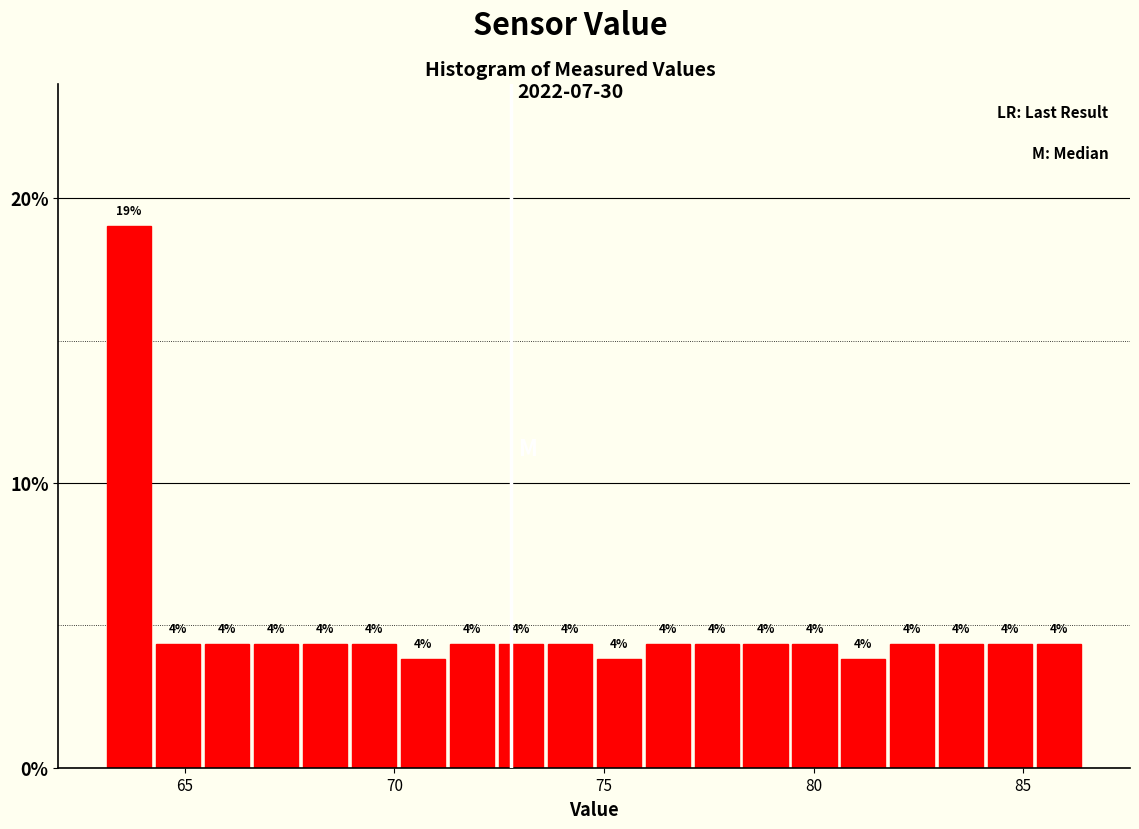

Read against the x-axis, roughly where is the centre of the tallest bar?

63.5